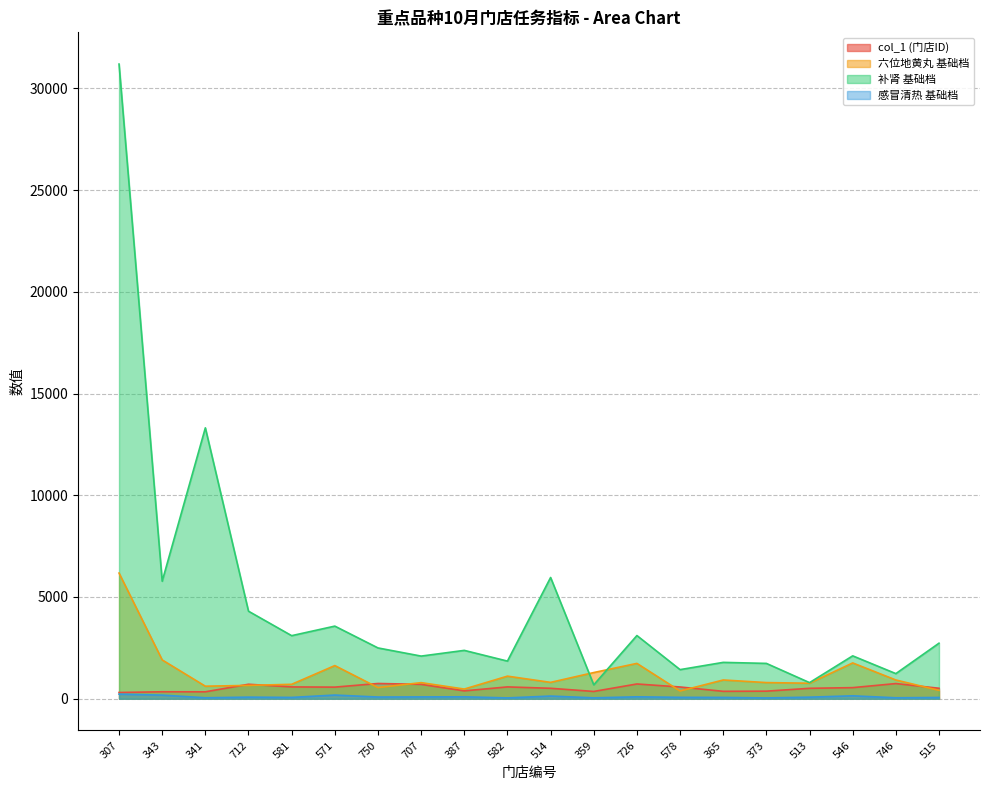

At how many categories does at least one series exceed 18299?

1